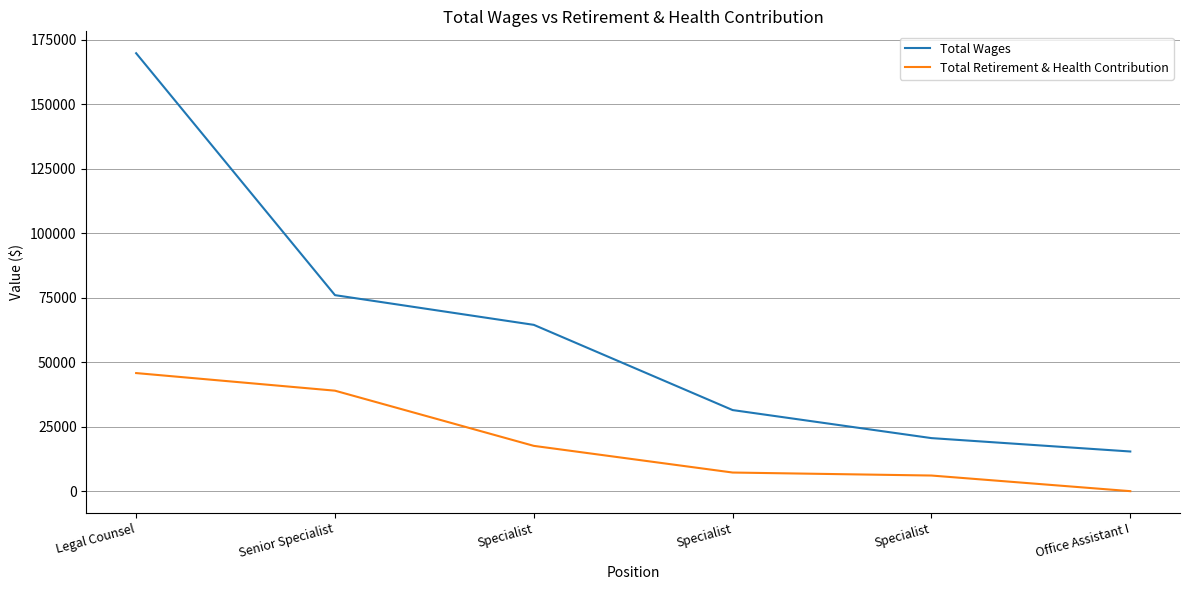

What is the maximum value for Total Wages?

169750